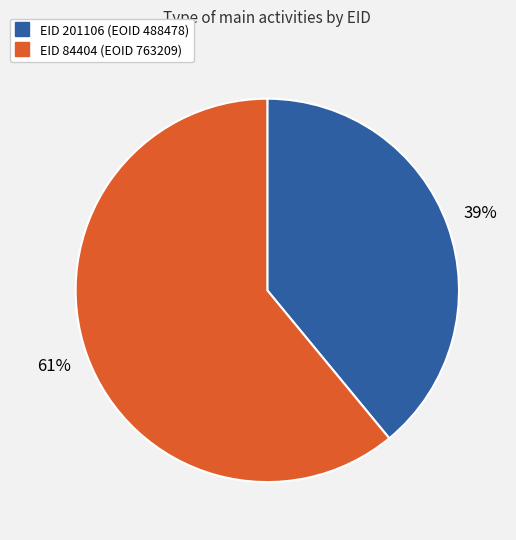

Is there any slice that represents more than half of the pie?

Yes